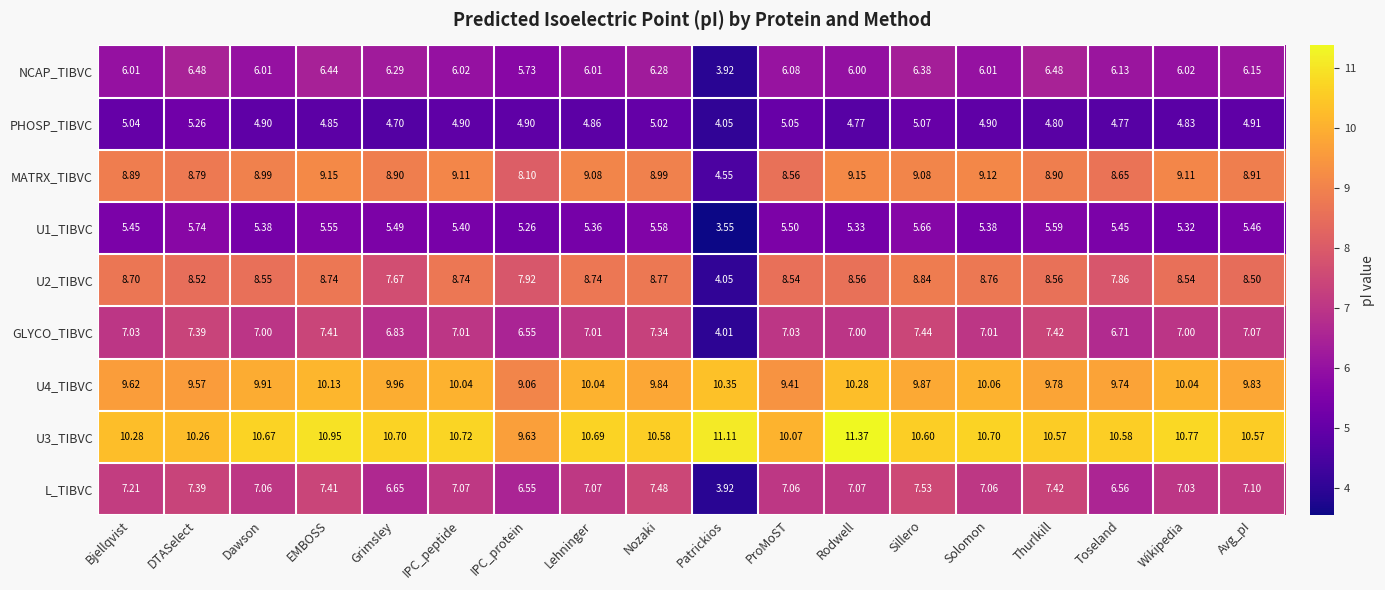

Where is U3_TIBVC nearest to the value 10?

ProMoST